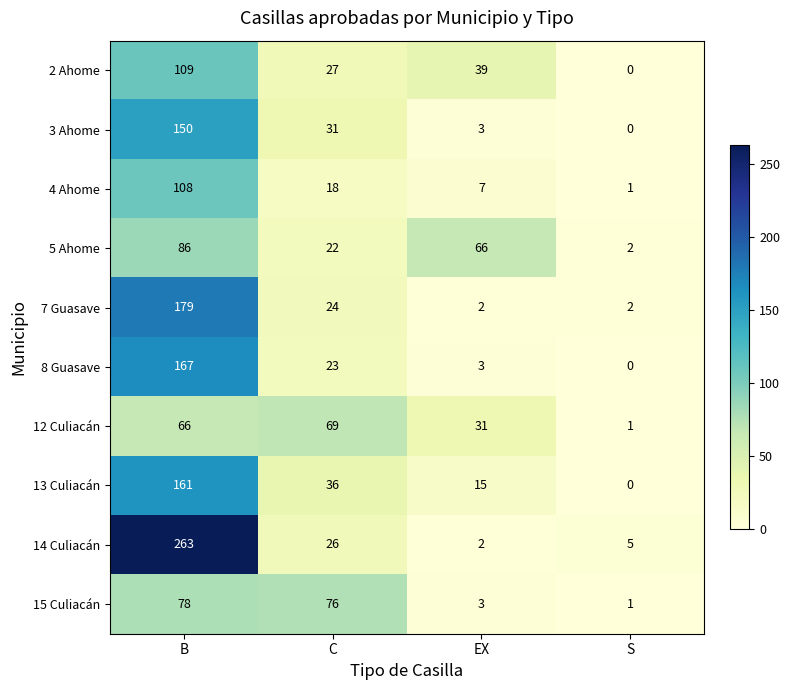

How many categories are shown in the chart?

4